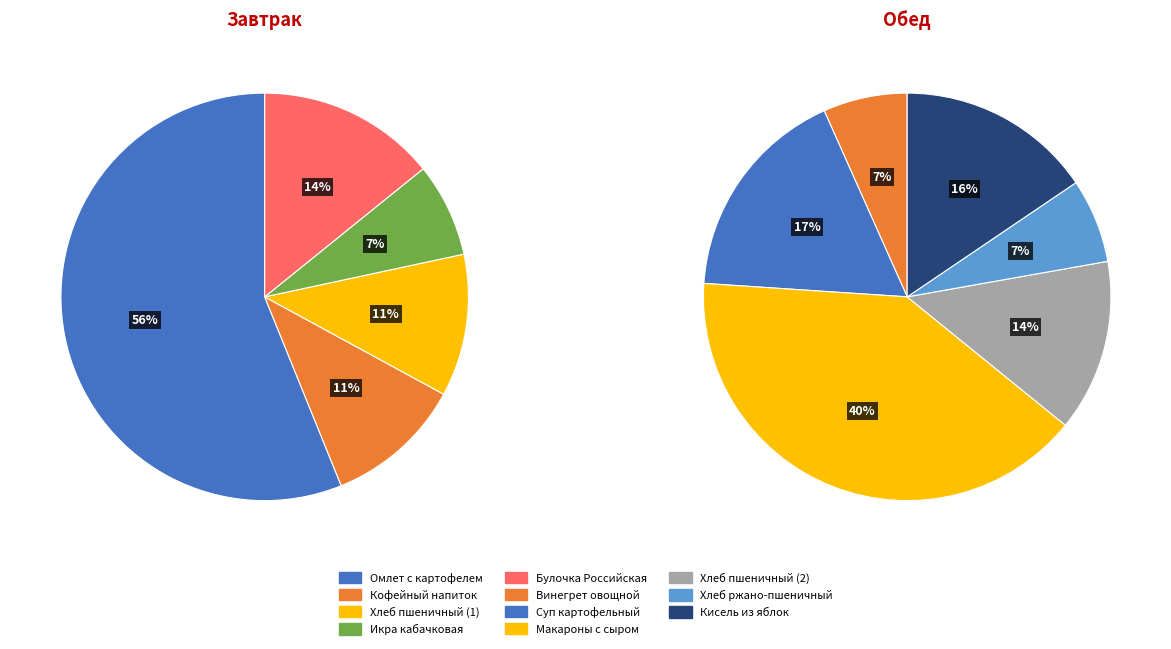

Is the sum of Винегрет овощной and Булочка Российская greater than half?

No